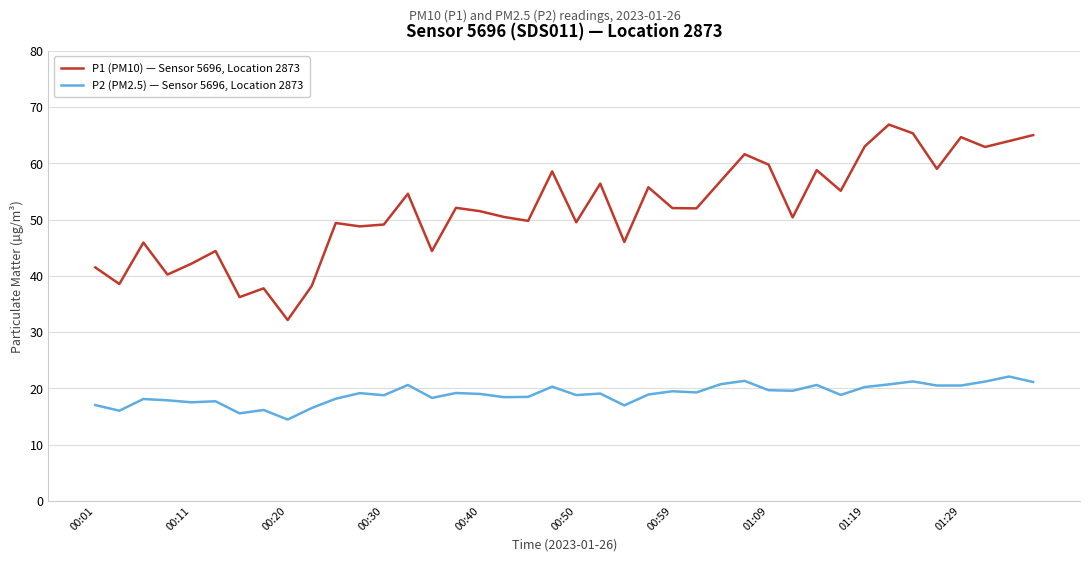

True or false: P1 (PM10) — Sensor 5696, Location 2873 and P2 (PM2.5) — Sensor 5696, Location 2873 cross at least once.

False